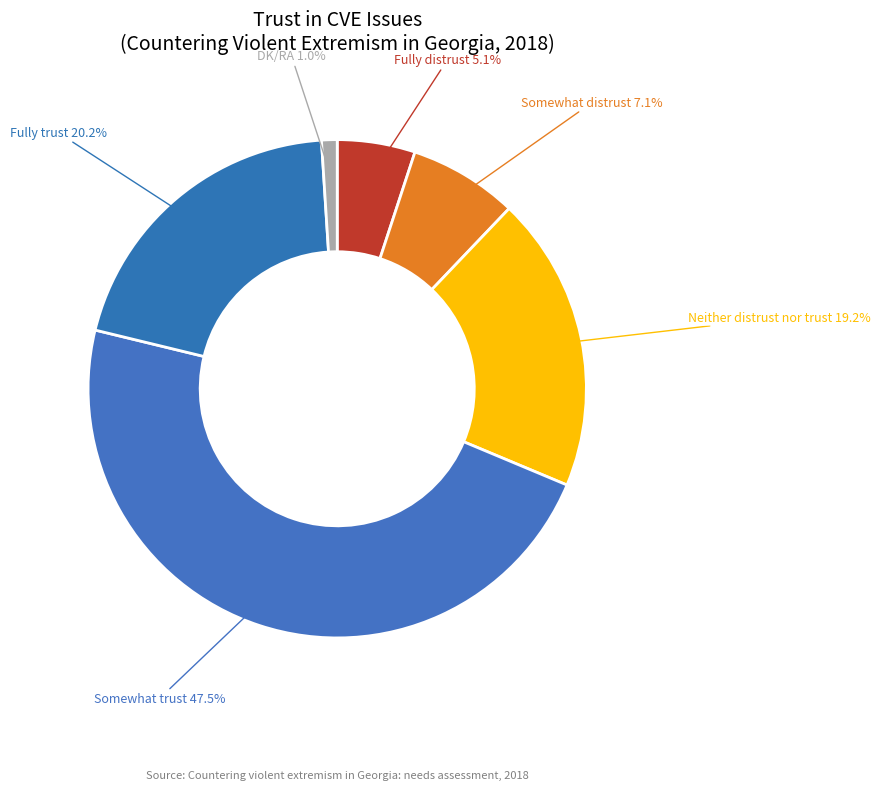

How many slices are in this pie chart?

6